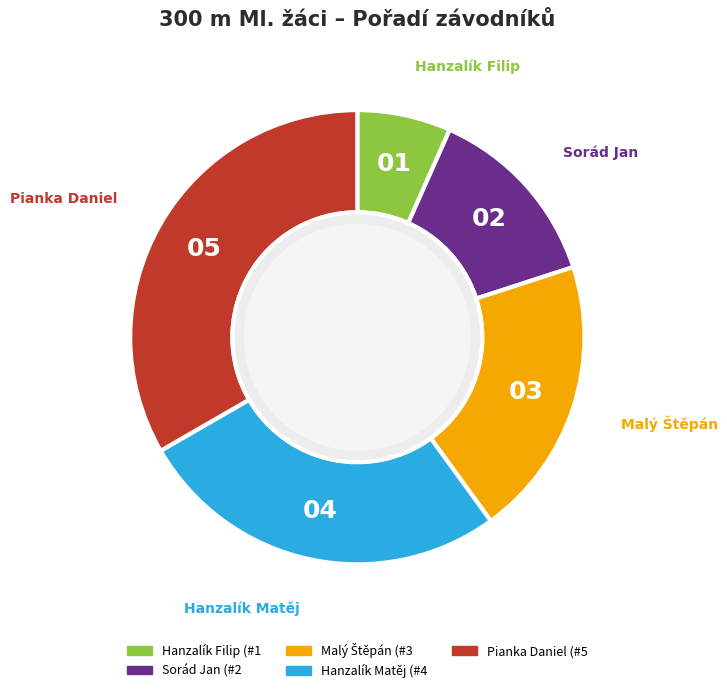

Approximately how many times larger is the value at Sorád Jan compared to Pianka Daniel?

0.4